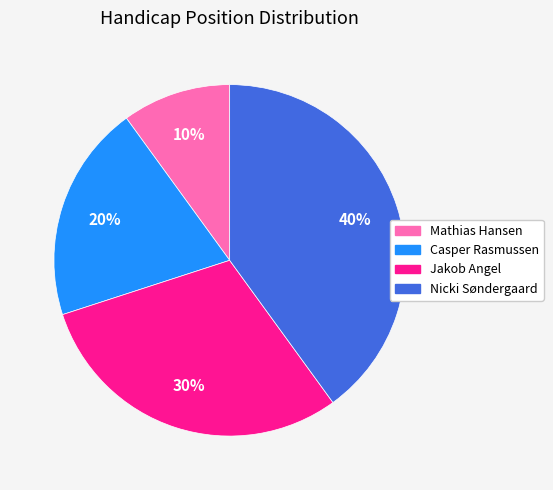

What is the smallest slice in the pie chart?

Mathias Hansen